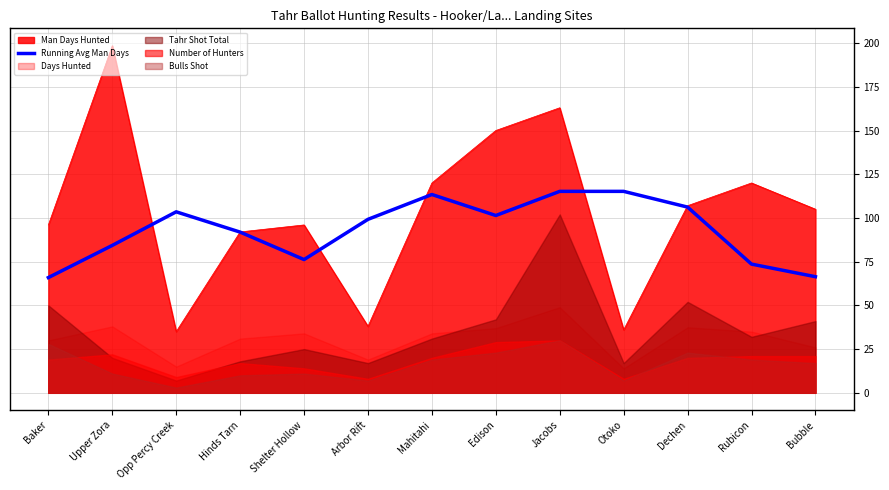

What is the label of the 4th point from the left?

Hinds Tarn